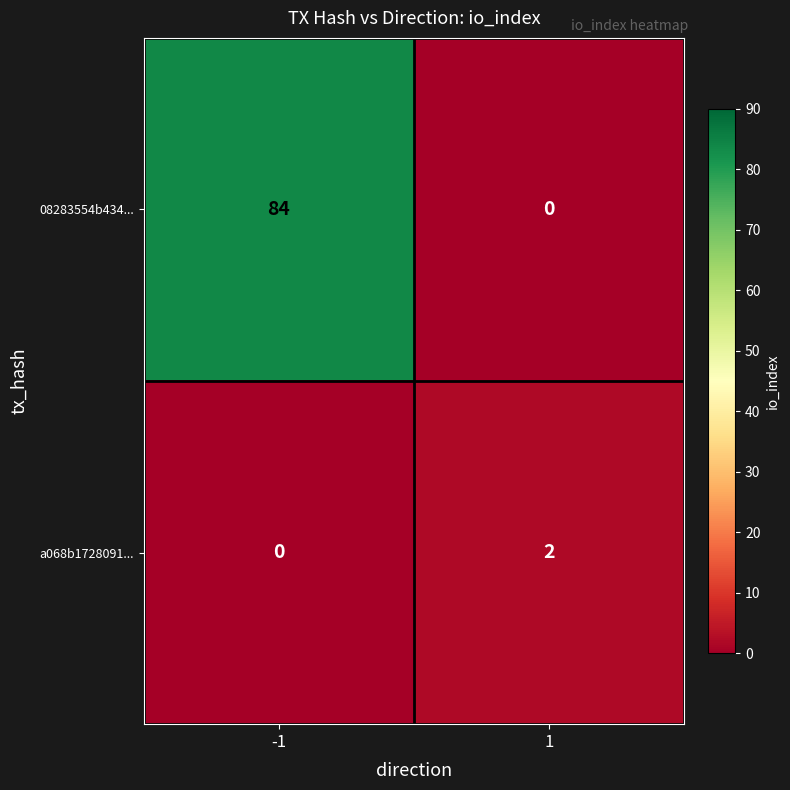

How many data points does each series have?

2